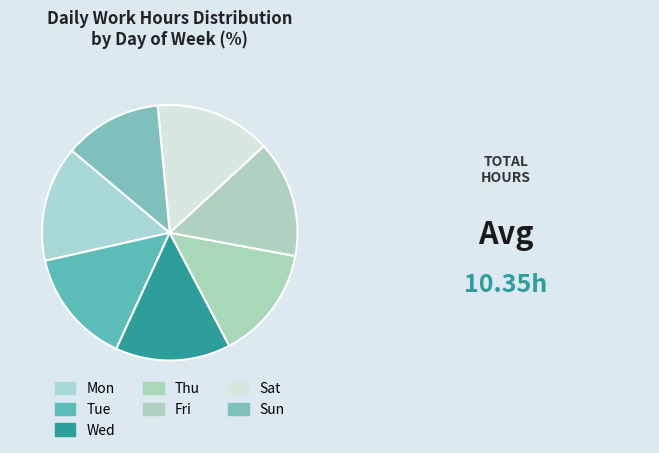

Does Wed represent more than half of the total?

No